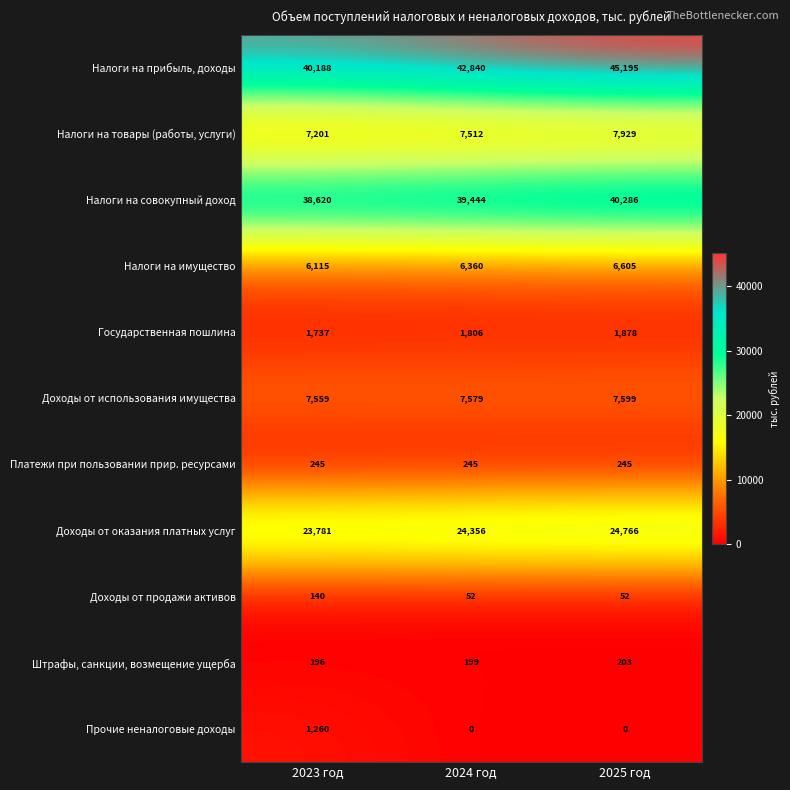

At 2025 год, list the series in order from smallest to largest.

Прочие неналоговые доходы, Доходы от продажи активов, Штрафы, санкции, возмещение ущерба, Платежи при пользовании прир. ресурсами, Государственная пошлина, Налоги на имущество, Доходы от использования имущества, Налоги на товары (работы, услуги), Доходы от оказания платных услуг, Налоги на совокупный доход, Налоги на прибыль, доходы